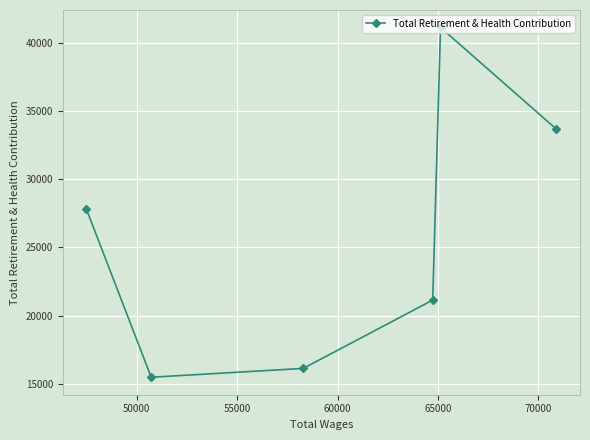

True or false: there are more than 2 points higher than both neighbors.

False